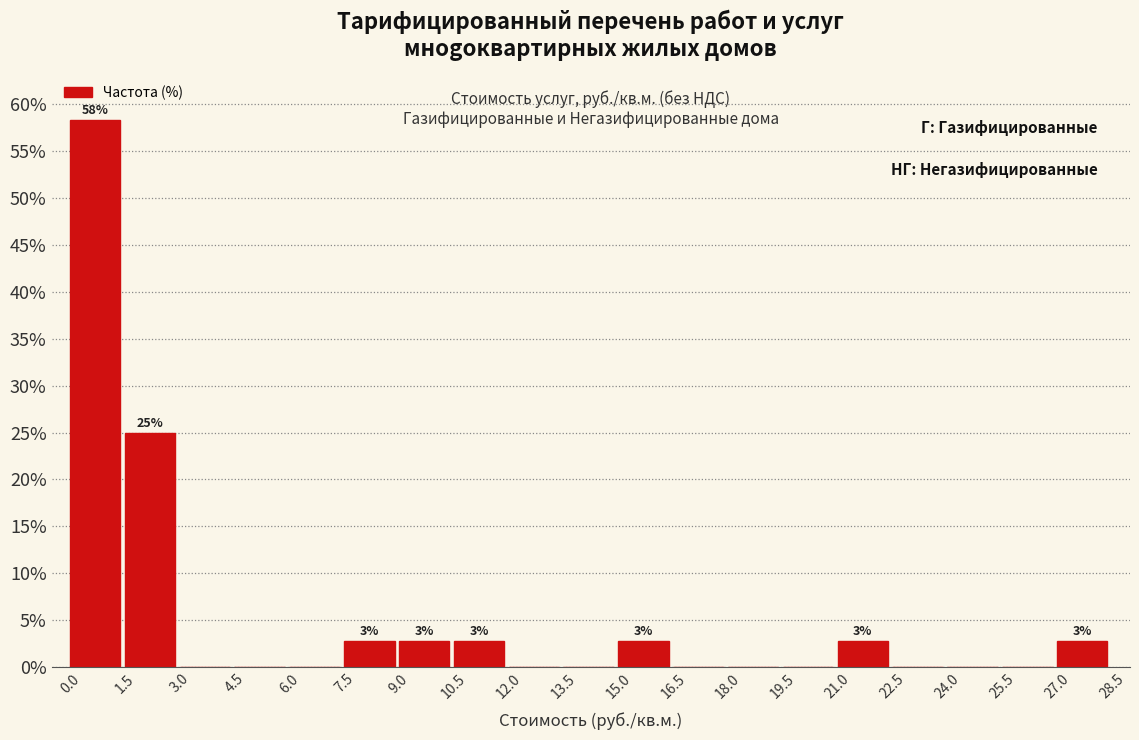

Which range on the x-axis has the tallest bar?

0.0 to 1.5